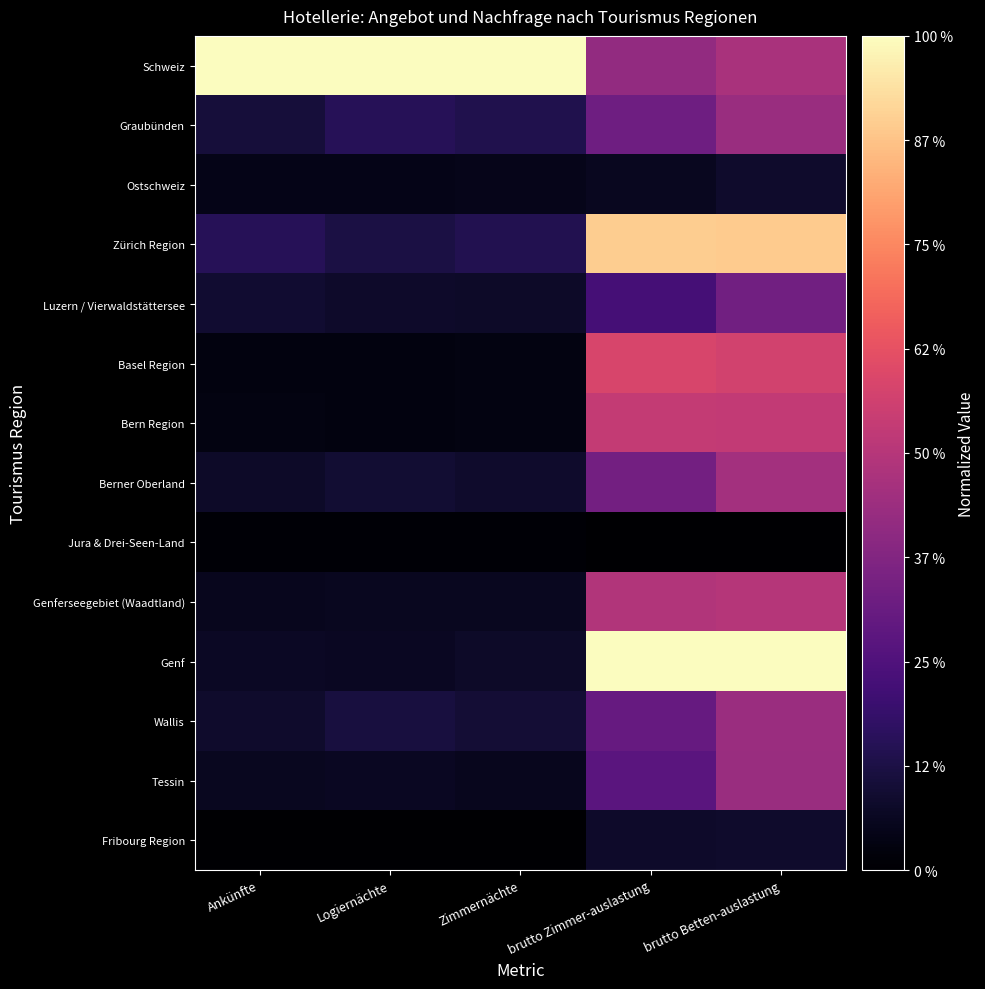

Reading left to right, extract all data points from this chart.

Schweiz: Ankünfte=1.0	Logiernächte=1.0	Zimmernächte=1.0	brutto Zimmer-auslastung=0.4	brutto Betten-auslastung=0.5
Graubünden: Ankünfte=0.1	Logiernächte=0.2	Zimmernächte=0.1	brutto Zimmer-auslastung=0.3	brutto Betten-auslastung=0.4
Ostschweiz: Ankünfte=0.0	Logiernächte=0.0	Zimmernächte=0.0	brutto Zimmer-auslastung=0.1	brutto Betten-auslastung=0.1
Zürich Region: Ankünfte=0.2	Logiernächte=0.1	Zimmernächte=0.1	brutto Zimmer-auslastung=0.9	brutto Betten-auslastung=0.9
Luzern / Vierwaldstättersee: Ankünfte=0.1	Logiernächte=0.1	Zimmernächte=0.1	brutto Zimmer-auslastung=0.2	brutto Betten-auslastung=0.3
Basel Region: Ankünfte=0.0	Logiernächte=0.0	Zimmernächte=0.0	brutto Zimmer-auslastung=0.6	brutto Betten-auslastung=0.6
Bern Region: Ankünfte=0.0	Logiernächte=0.0	Zimmernächte=0.0	brutto Zimmer-auslastung=0.5	brutto Betten-auslastung=0.5
Berner Oberland: Ankünfte=0.1	Logiernächte=0.1	Zimmernächte=0.1	brutto Zimmer-auslastung=0.3	brutto Betten-auslastung=0.5
Jura & Drei-Seen-Land: Ankünfte=0.0	Logiernächte=0.0	Zimmernächte=0.0	brutto Zimmer-auslastung=0.0	brutto Betten-auslastung=0.0
Genferseegebiet (Waadtland): Ankünfte=0.1	Logiernächte=0.1	Zimmernächte=0.1	brutto Zimmer-auslastung=0.5	brutto Betten-auslastung=0.5
Genf: Ankünfte=0.1	Logiernächte=0.1	Zimmernächte=0.1	brutto Zimmer-auslastung=1.0	brutto Betten-auslastung=1.0
Wallis: Ankünfte=0.1	Logiernächte=0.1	Zimmernächte=0.1	brutto Zimmer-auslastung=0.3	brutto Betten-auslastung=0.4
Tessin: Ankünfte=0.1	Logiernächte=0.1	Zimmernächte=0.1	brutto Zimmer-auslastung=0.3	brutto Betten-auslastung=0.4
Fribourg Region: Ankünfte=0.0	Logiernächte=0.0	Zimmernächte=0.0	brutto Zimmer-auslastung=0.1	brutto Betten-auslastung=0.1